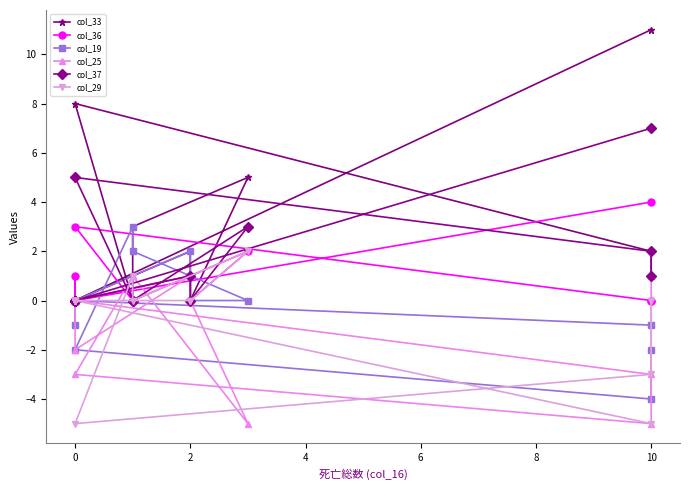

What is the difference between the maximum and minimum values in the col_25 series?

6